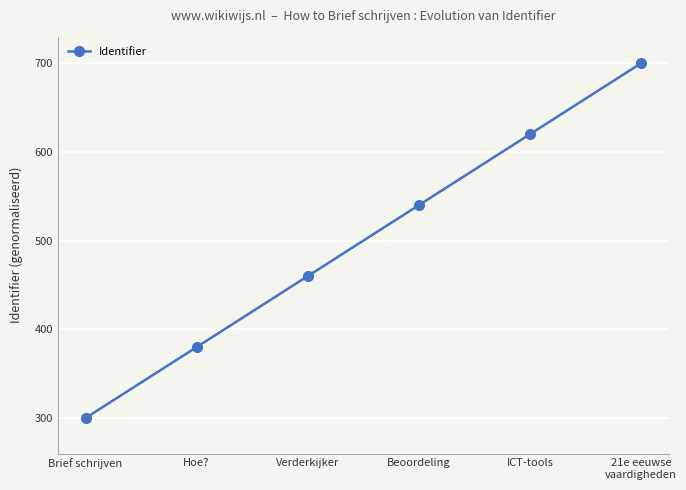

The chart shows a value of 942 at Beoordeling. True or false?

False